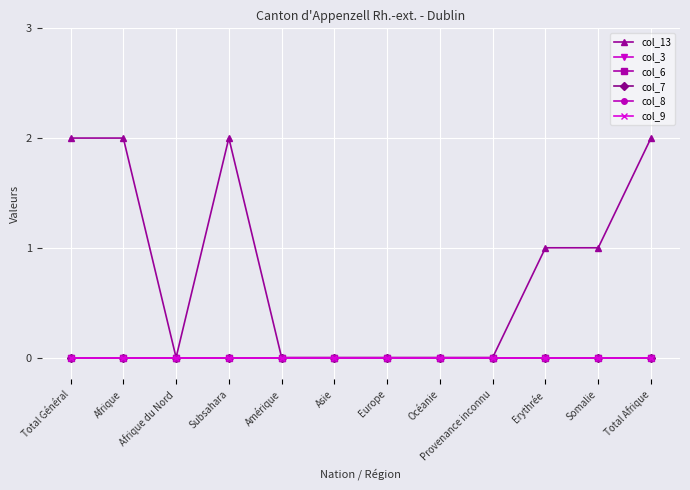

What position from the right is Somalie?

2